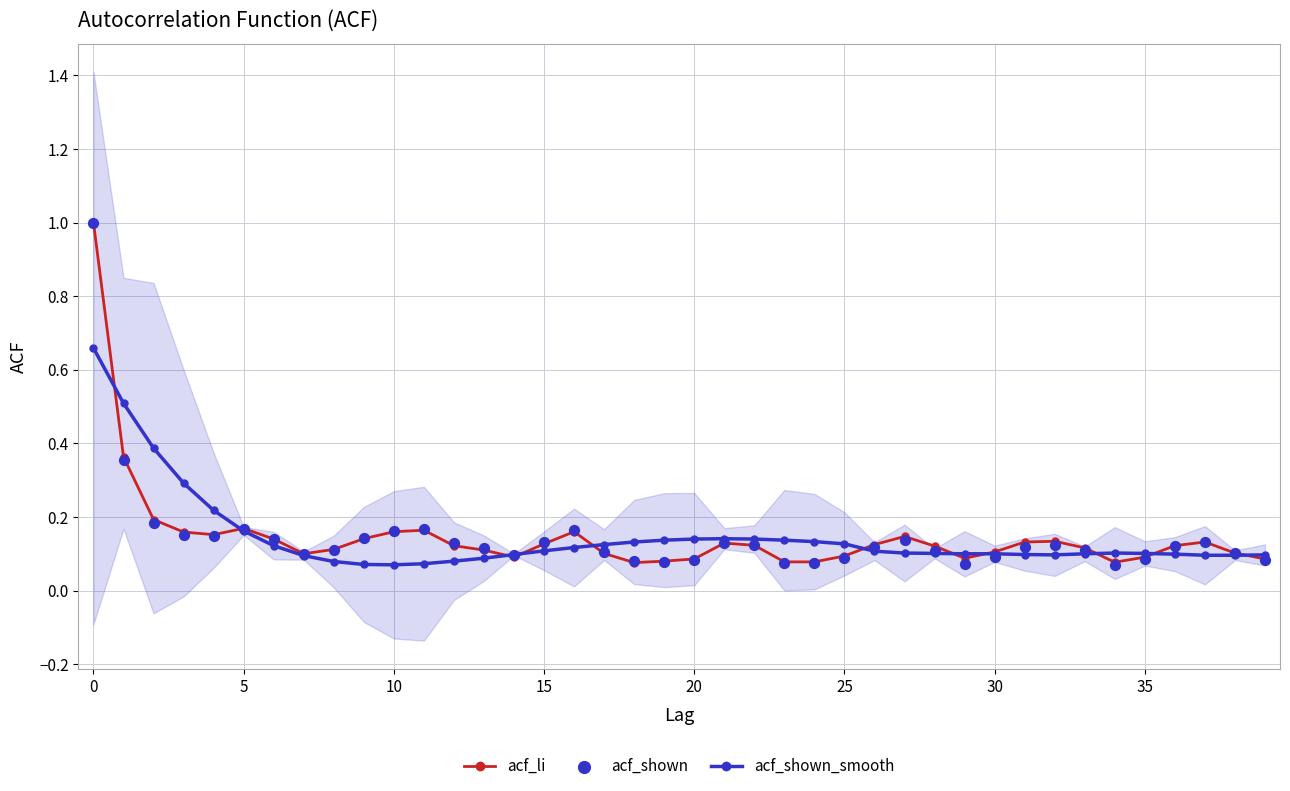

Which series has the largest total across all categories?

acf_li